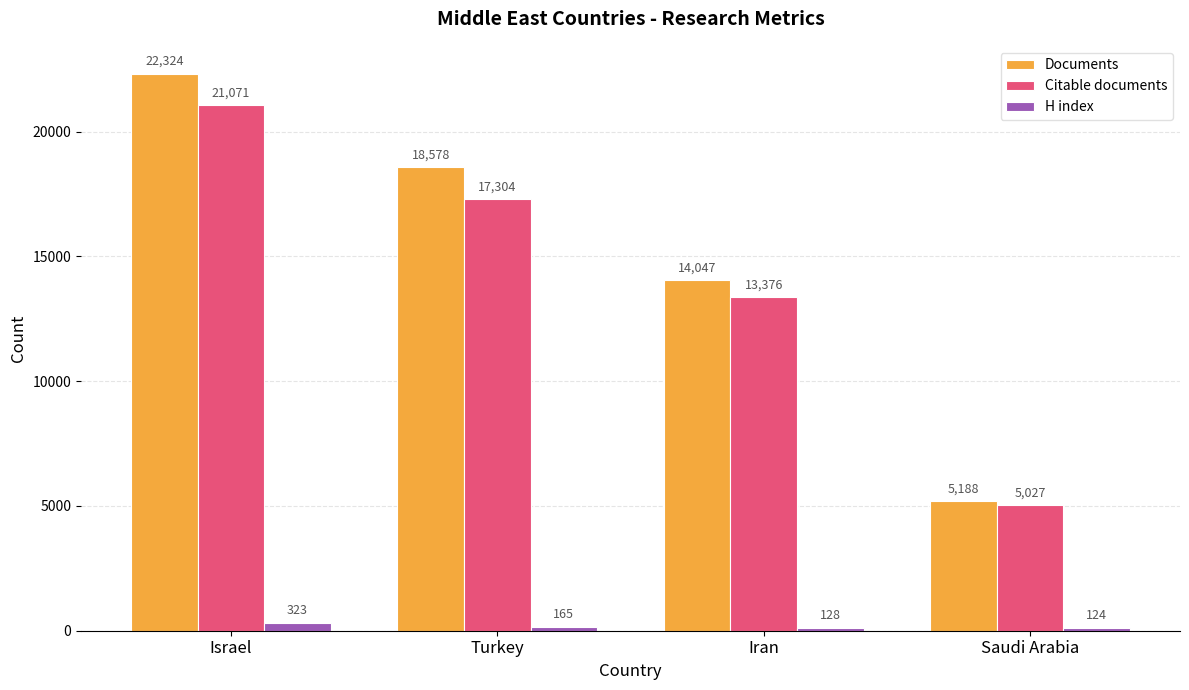

What are all the series names shown in the legend?

Documents, Citable documents, H index